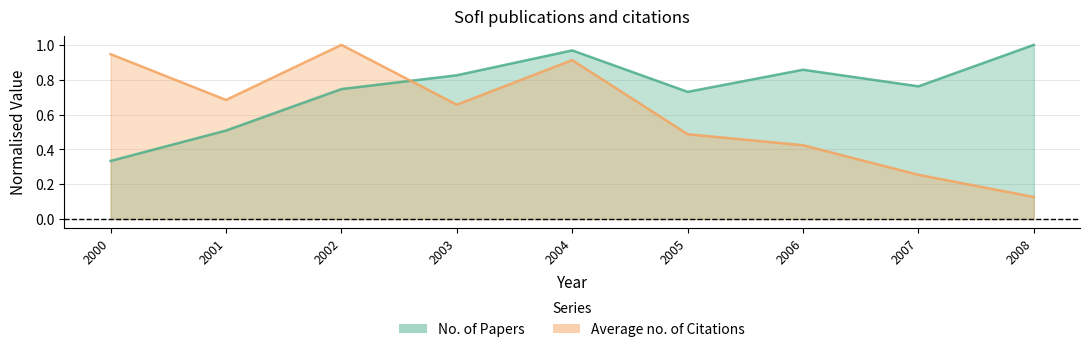

At which category does the chart reach its peak across all series?

2008